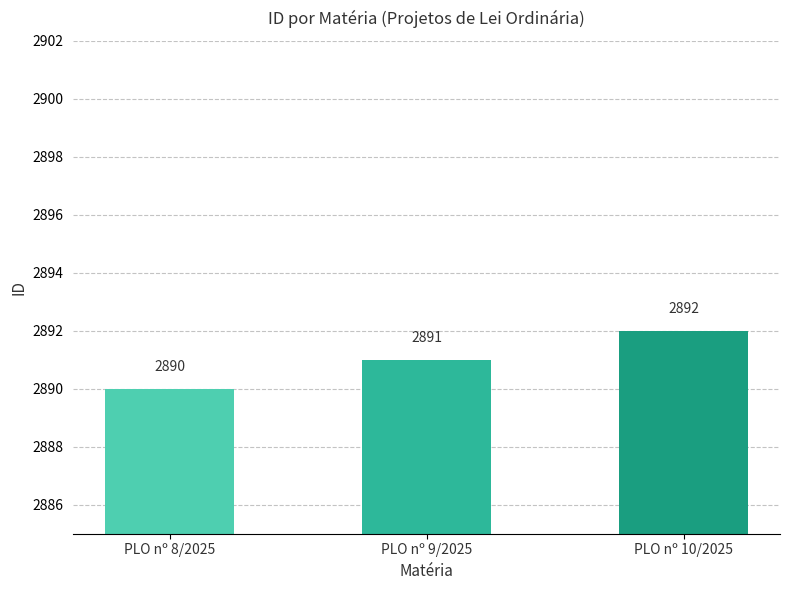

What position from the right is PLO nº 8/2025?

3